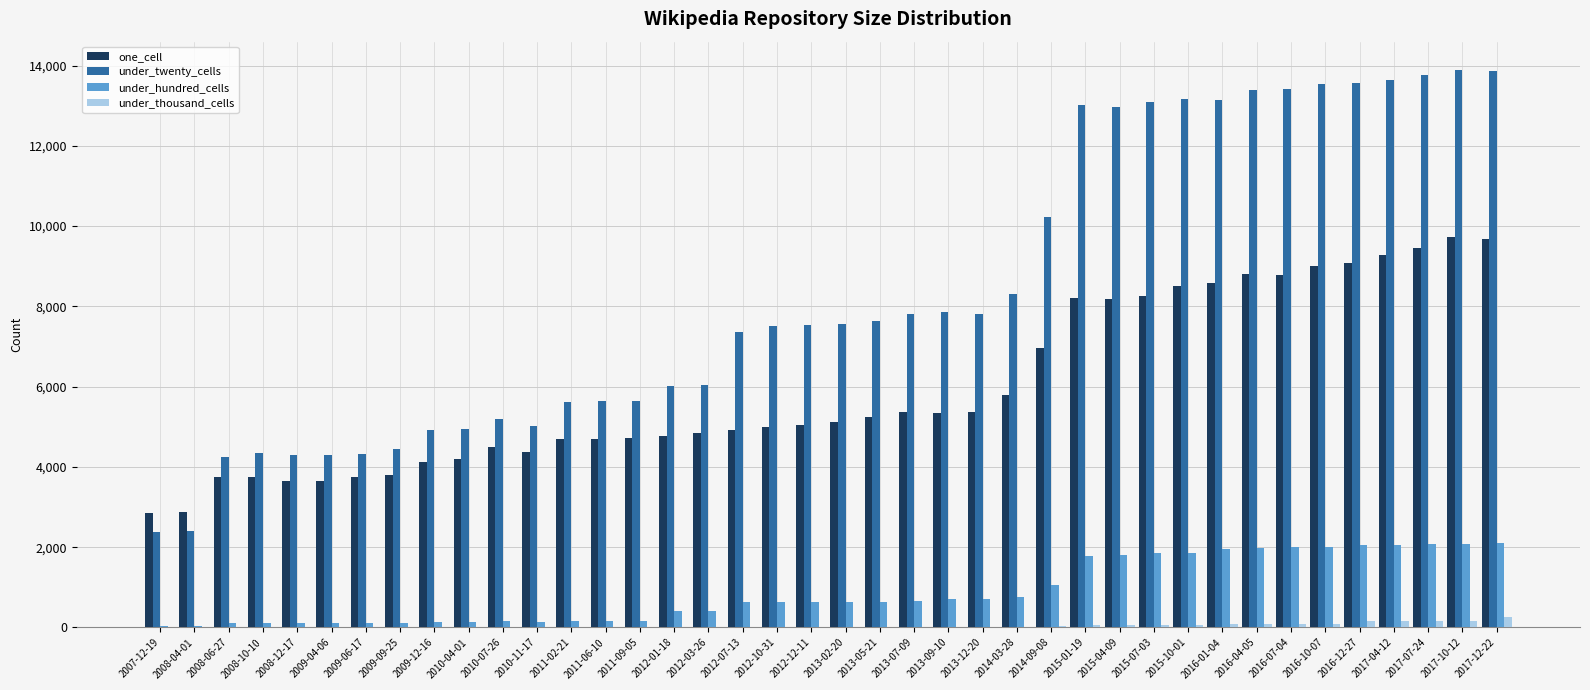

Between 2008-06-27 and 2015-10-01, which series saw the biggest shift?

under_twenty_cells